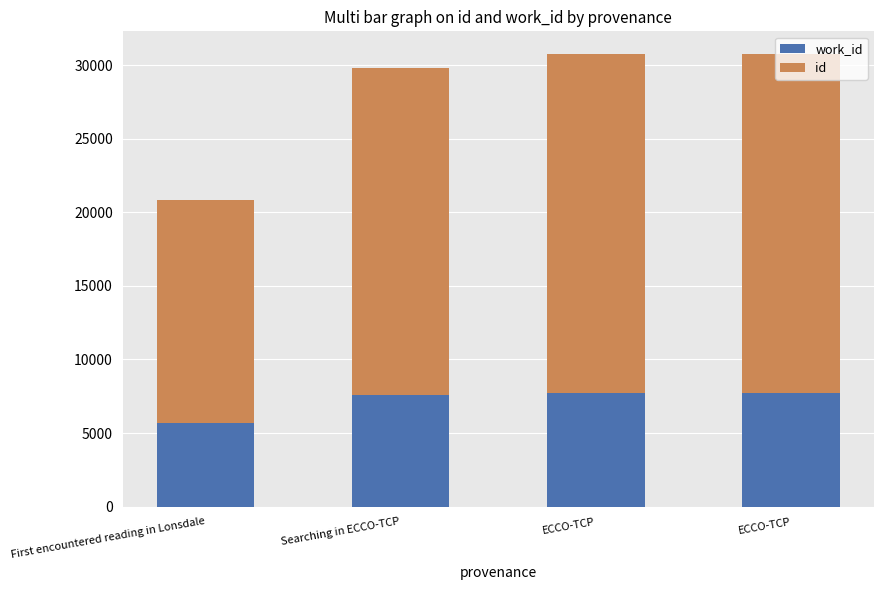

Count the number of categories in the chart.

4